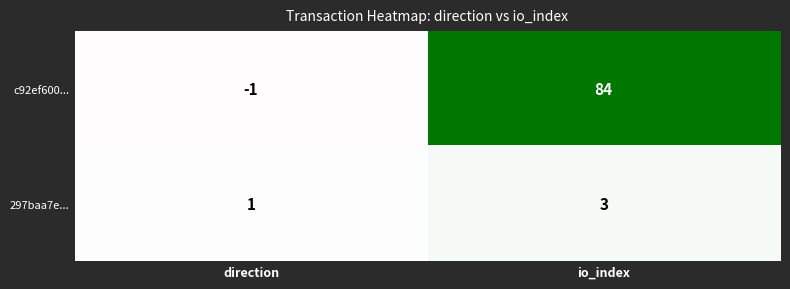

What is the approximate value of c92ef600... at io_index, to the nearest 10?

80